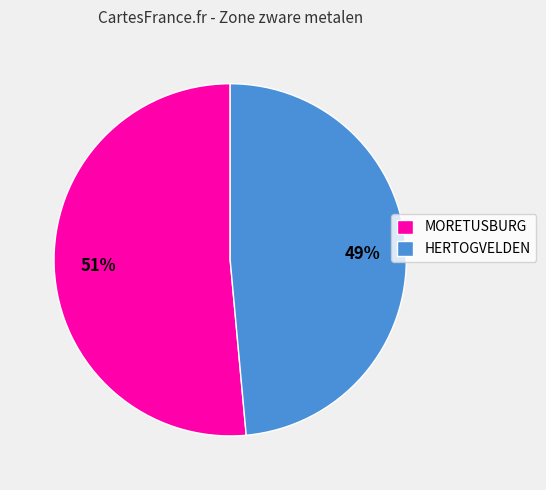

Is the sum of MORETUSBURG and HERTOGVELDEN greater than half?

Yes